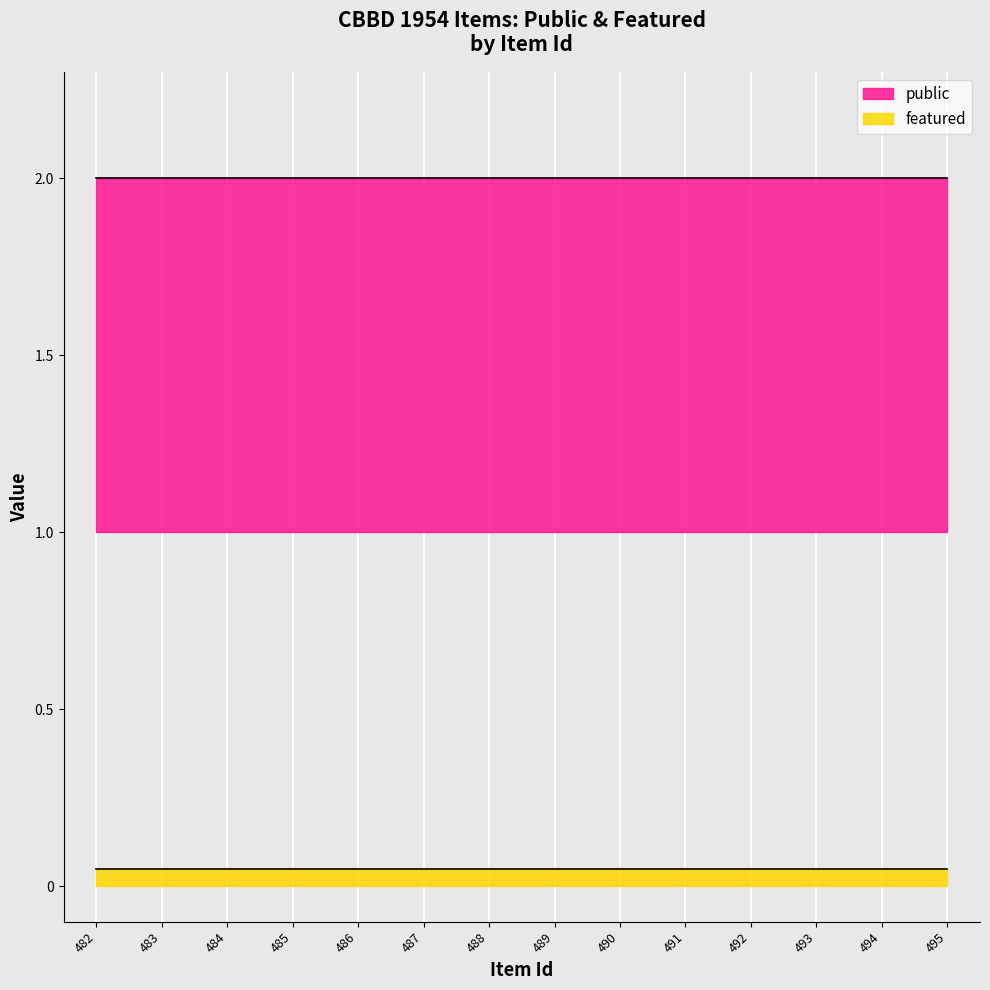

List the labels in order of public value, smallest first.

482, 483, 484, 485, 486, 487, 488, 489, 490, 491, 492, 493, 494, 495